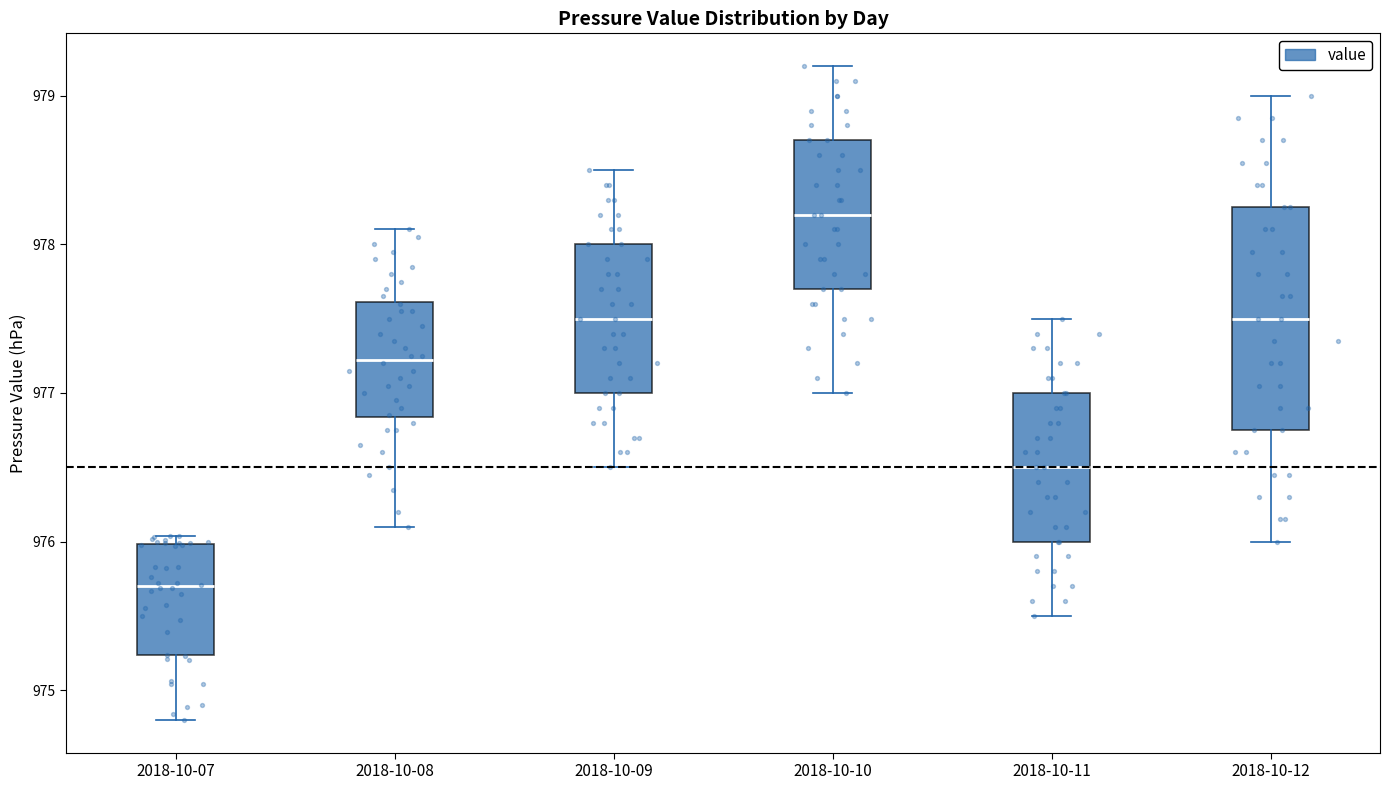

Comparing the boxes themselves (not the whiskers), which one is the tallest?

2018-10-12